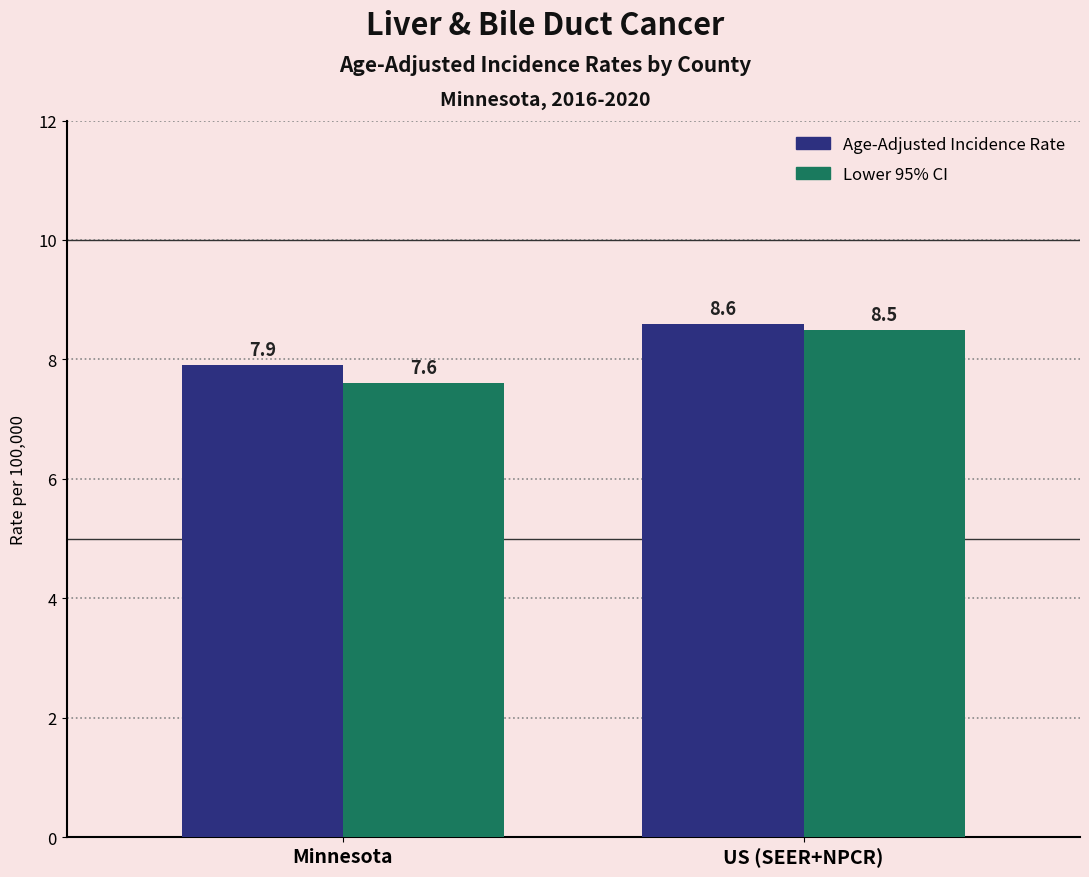

What is the value of the Age-Adjusted Incidence Rate bar at the 1st from the left?

7.9